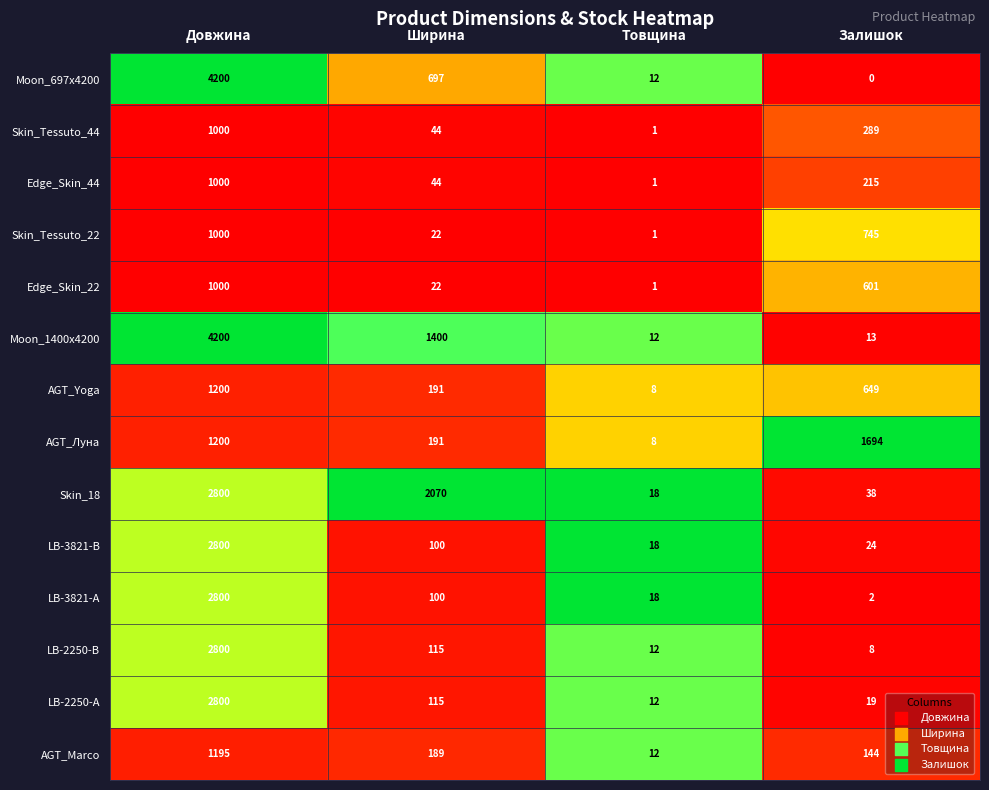

What is the difference between the highest and lowest values at Довжина?

3200